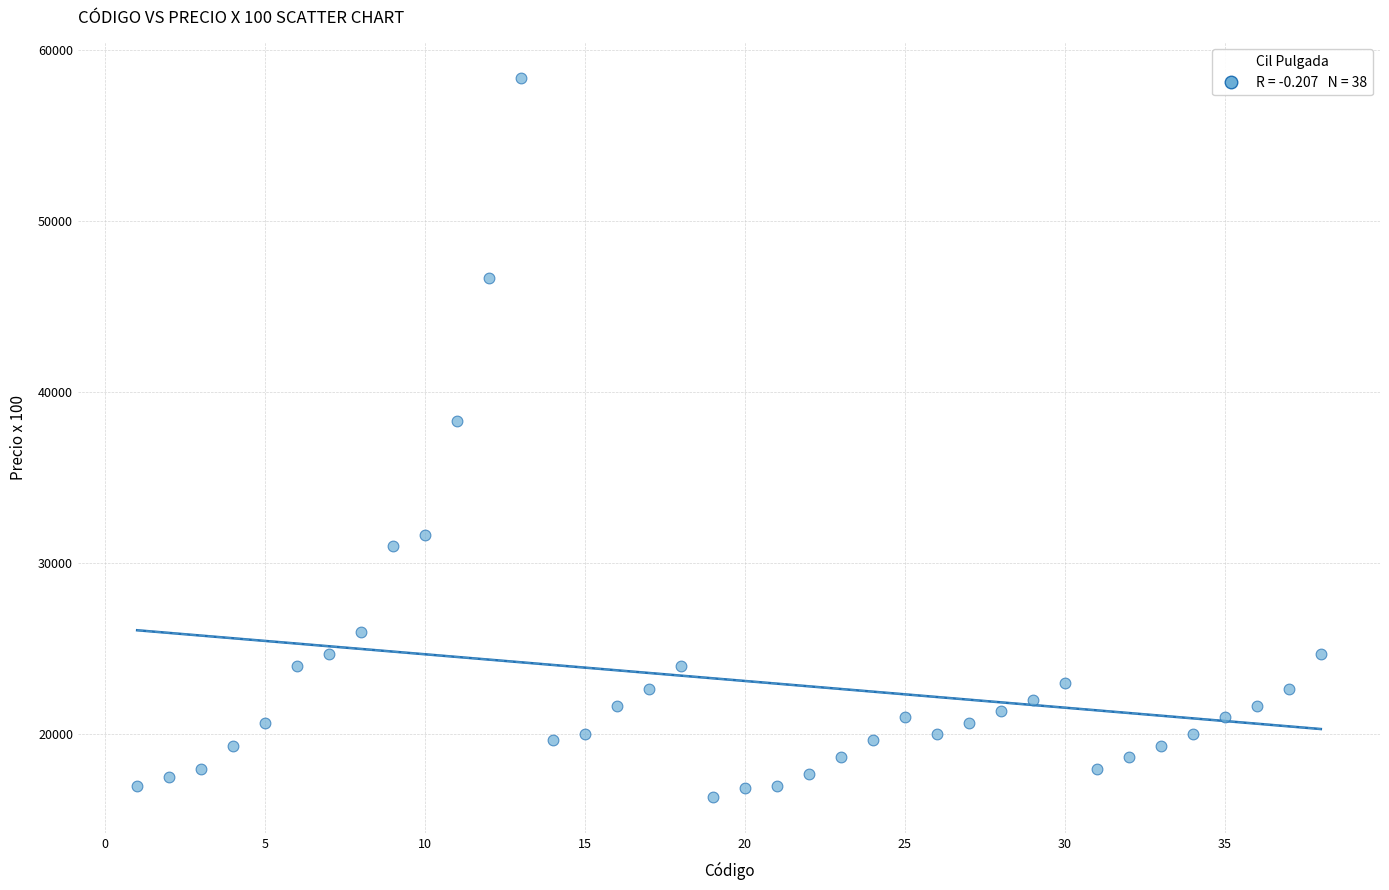

What is the range of Y values (max minus min)?

42000.1